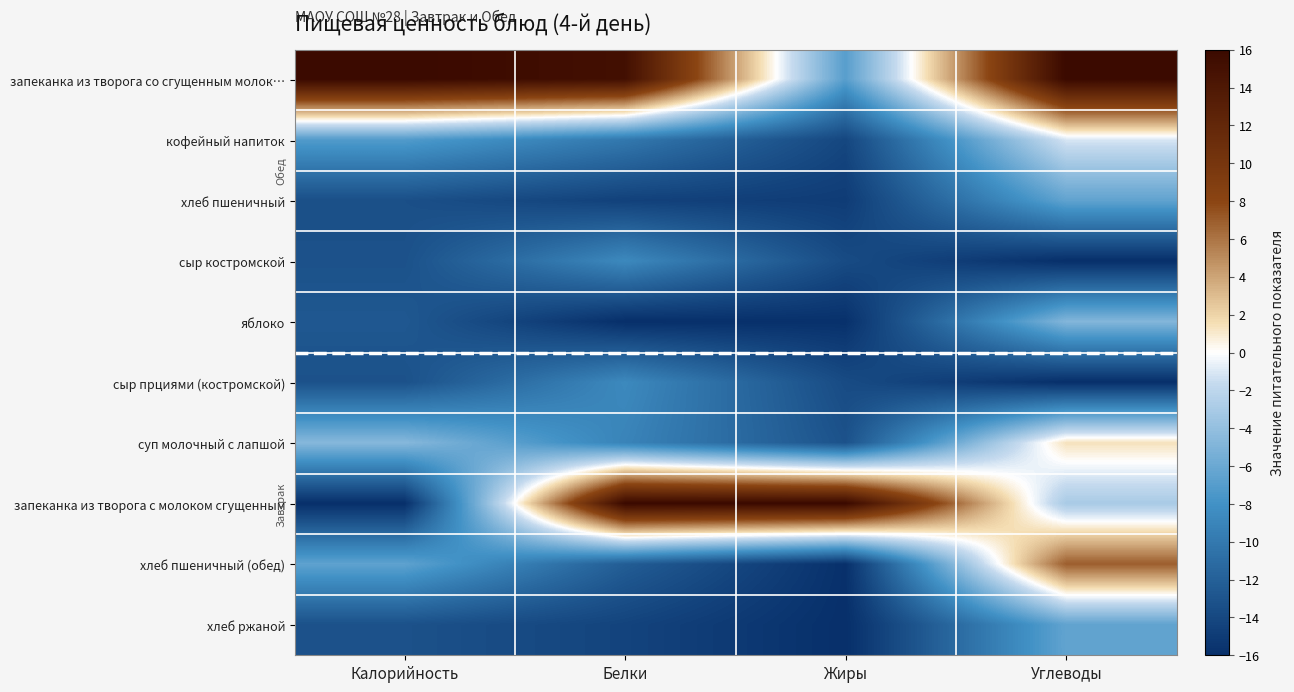

What is the greatest value displayed?

16.0